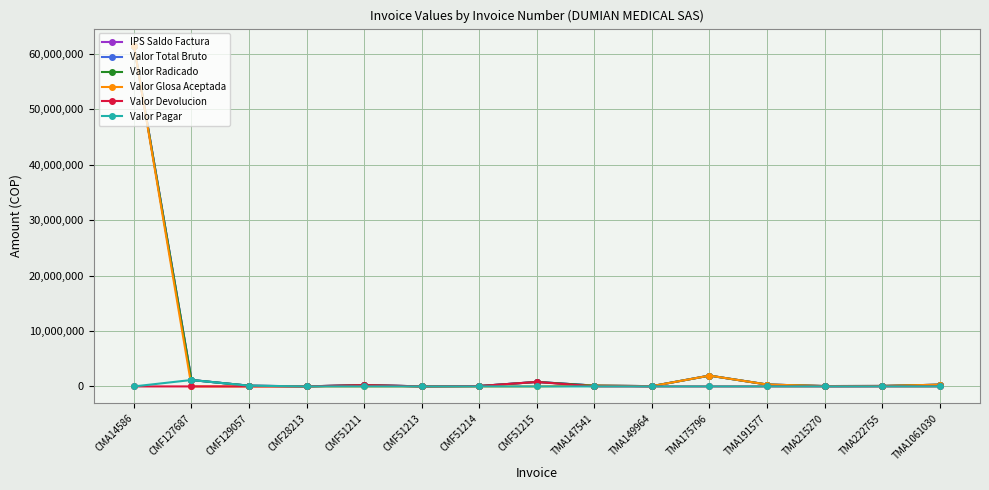

What is the spread (max minus min) of values at CMF28213?

8775